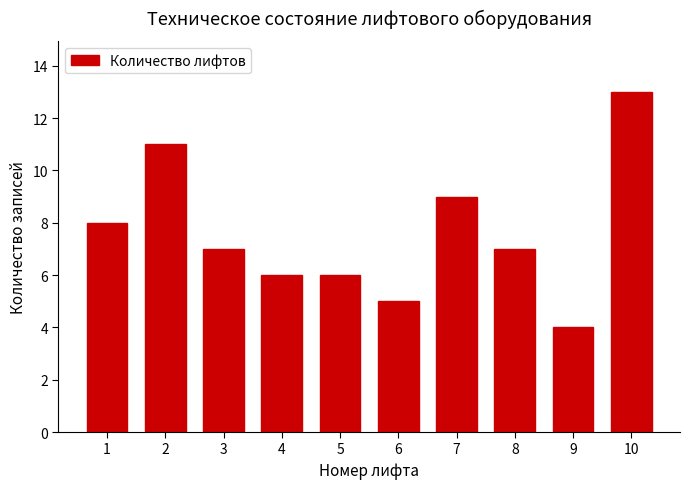

Reading left to right, what are all the values shown in this chart?

8	11	7	6	6	5	9	7	4	13